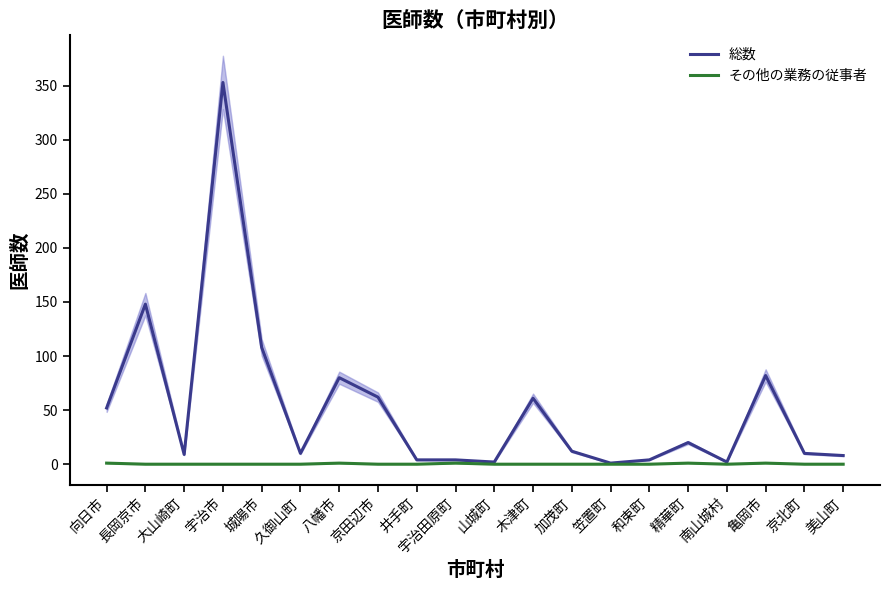

Which category has the lowest value in the 総数 series?

笠置町